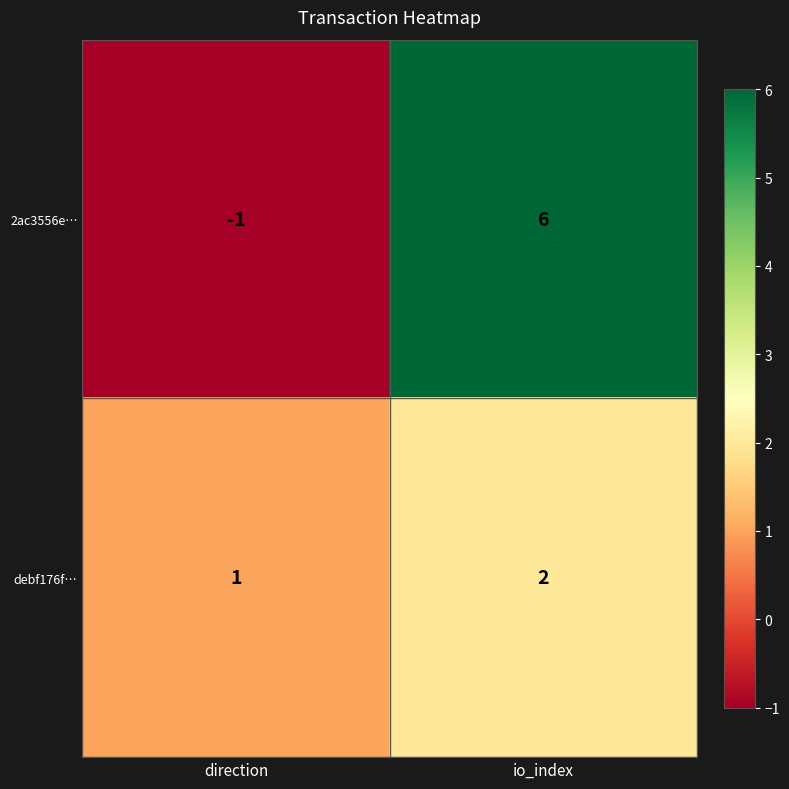

What is the approximate value of 2ac3556e… at io_index?

6